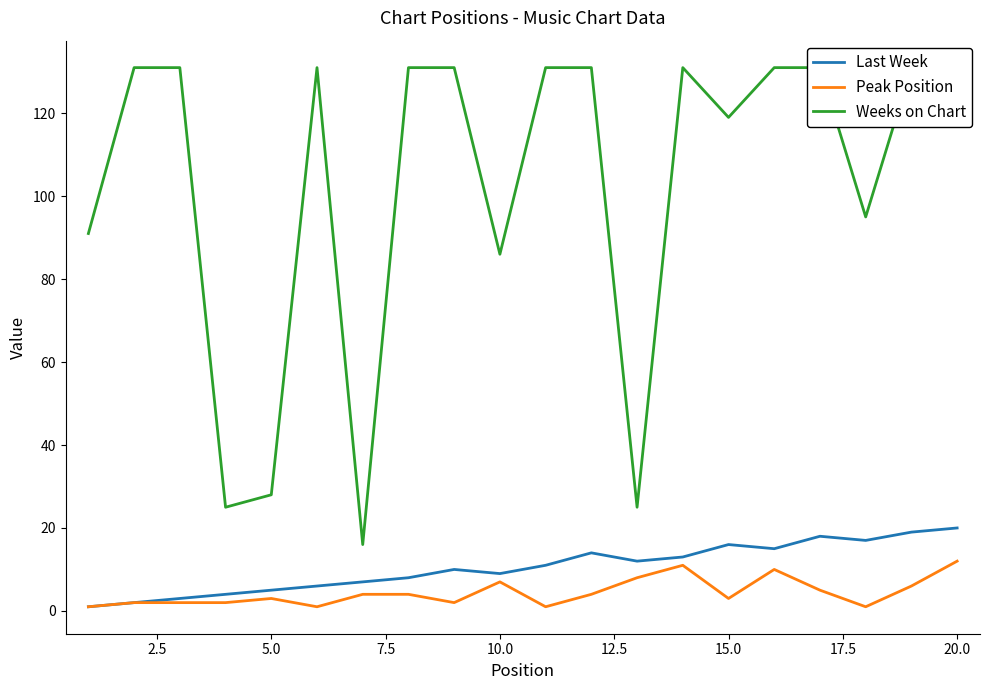

What is the minimum value shown in the chart?

1